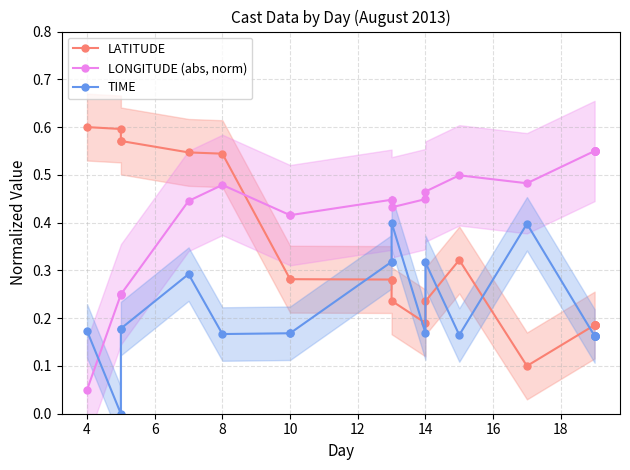

How many times do LONGITUDE (abs, norm) and LATITUDE cross each other?

1